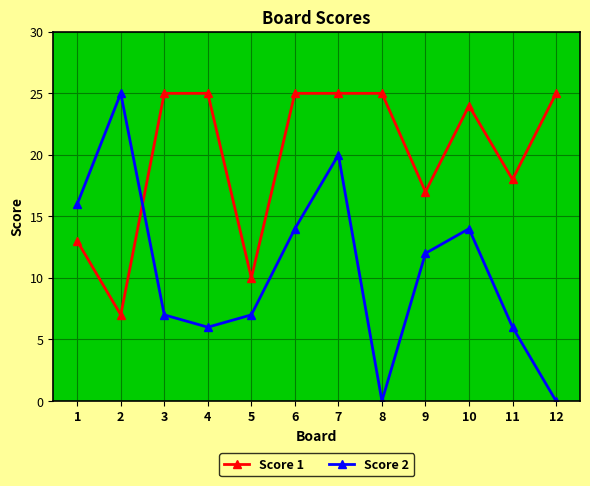

Is the value of Score 2 at 3 greater than the value of Score 1 at 6?

No